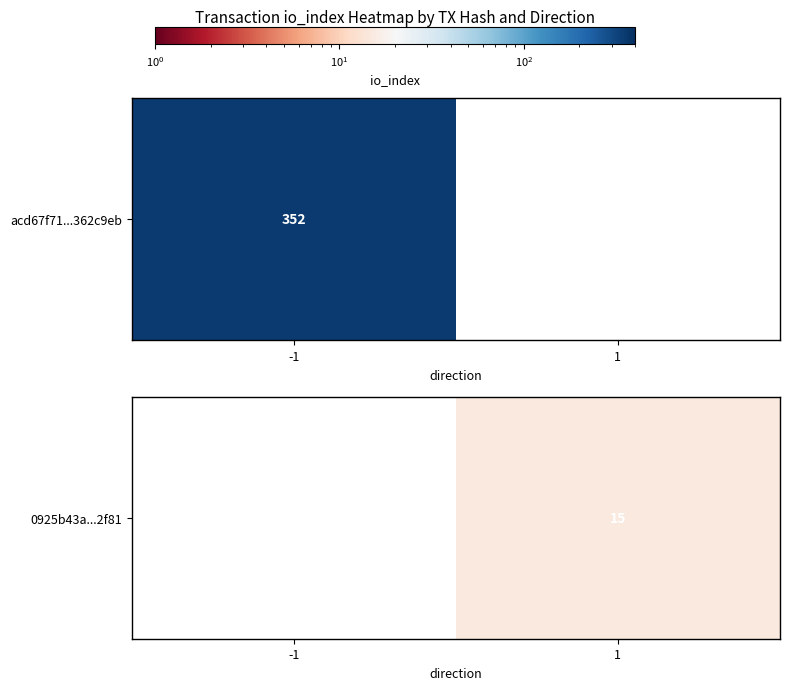

The value at 1 is 9.6. True or false?

False